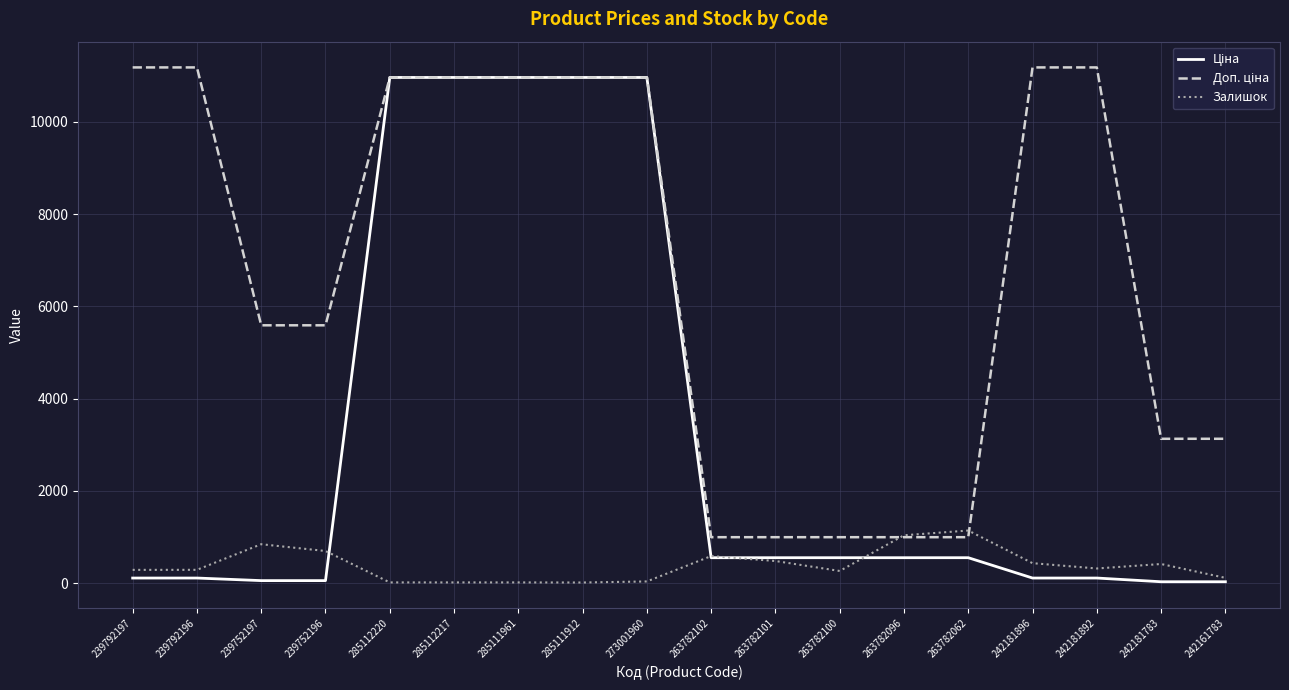

What is the total value across all series at 285112217?

21945.8